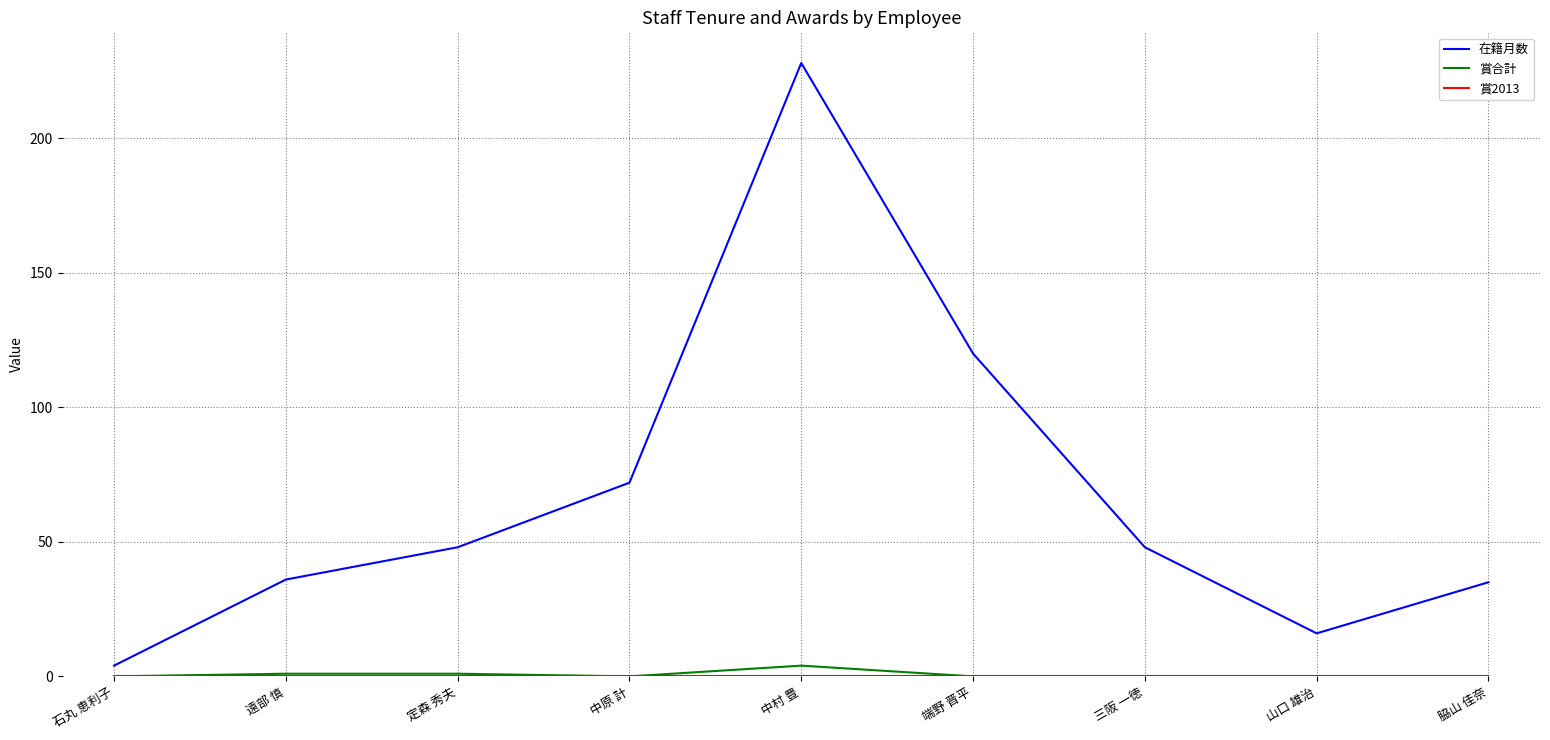

How many distinct data groups are displayed?

3